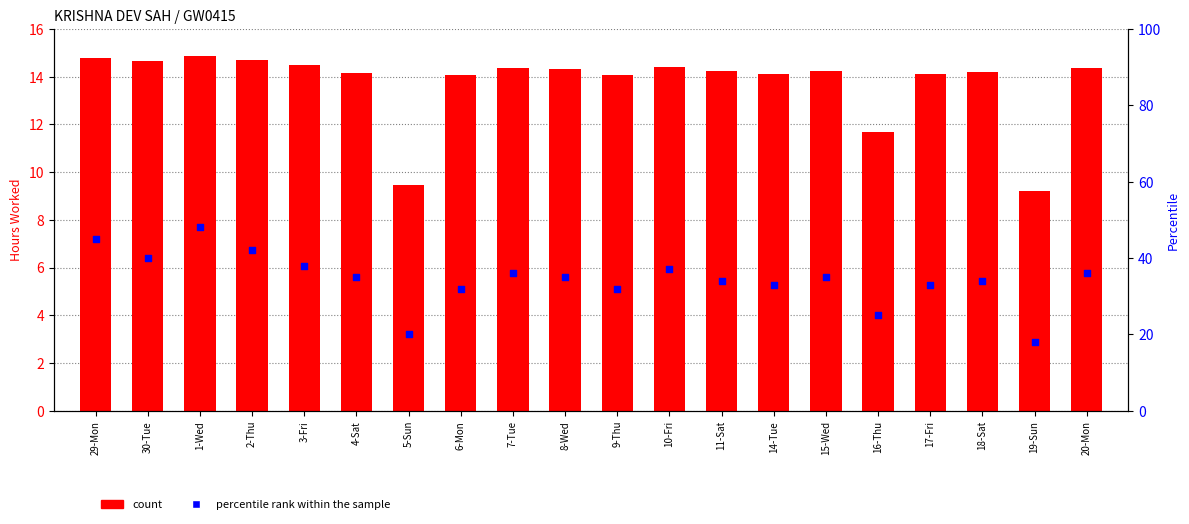

At which category is the sum across all series the highest?

1-Wed